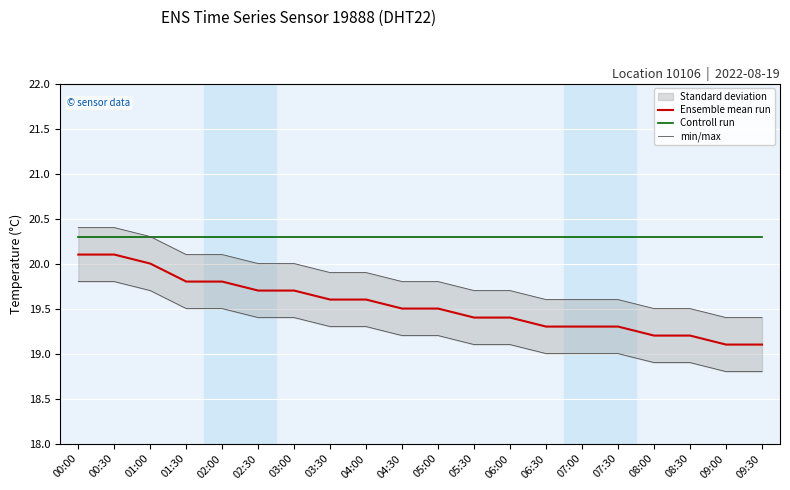

Which category has the lowest value in the Controll run series?

00:00